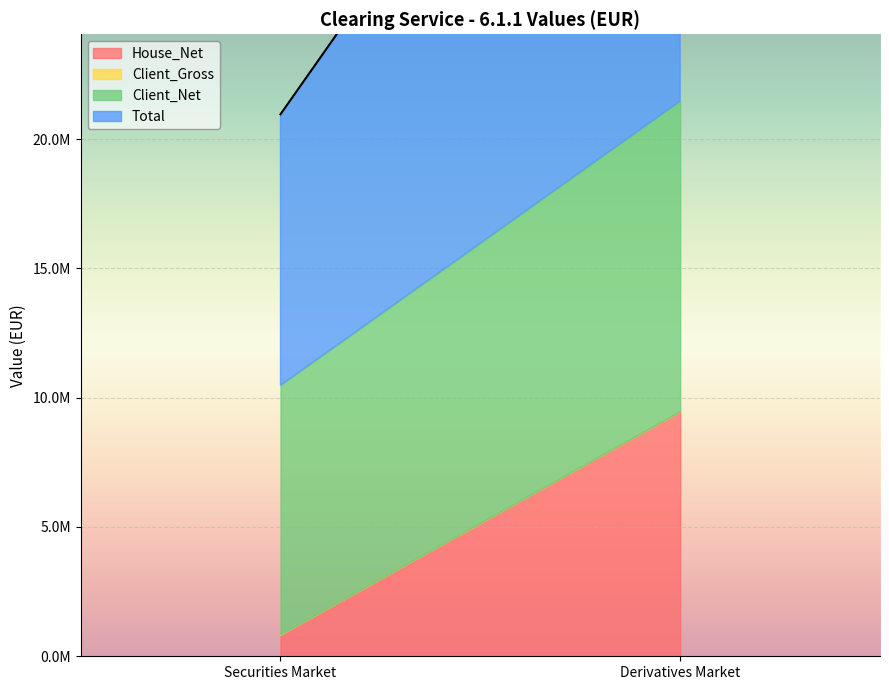

Reading right to left, extract all data points from this chart.

House_Net: 9475708.9	841346.8
Client_Gross: 0.0	0.0
Client_Net: 11997783.5	9637813.4
Total: 21473492.4	10479160.3